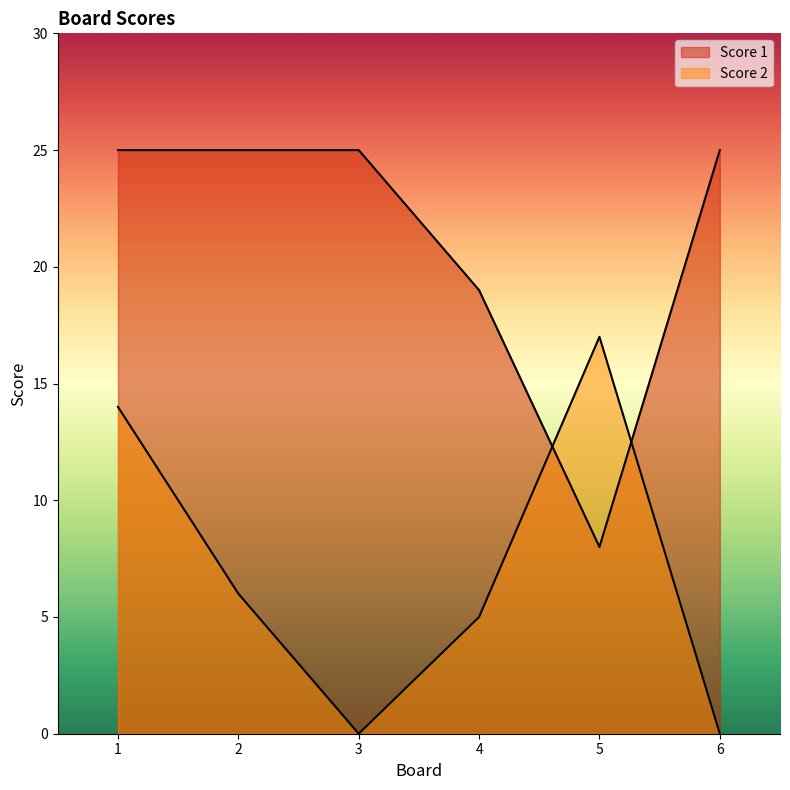

Is it true that Score 2 equals 25 at 5?

False